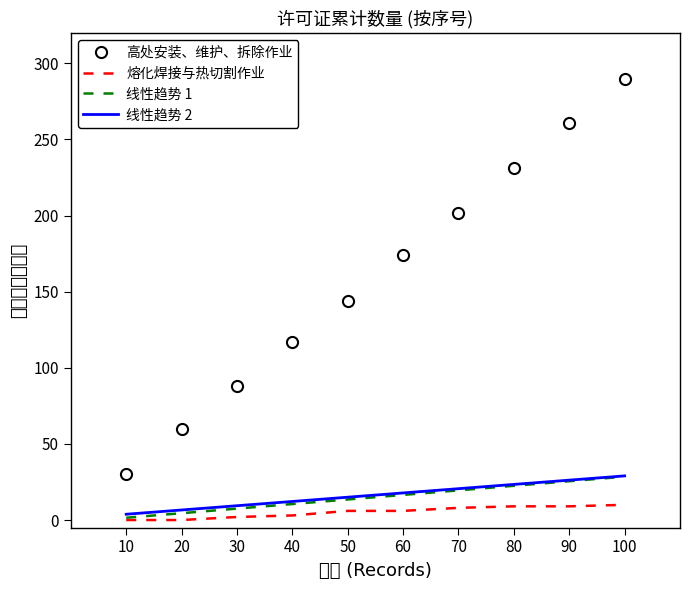

True or false: 高处安装、维护、拆除作业 and 熔化焊接与热切割作业 intersect in this chart.

False